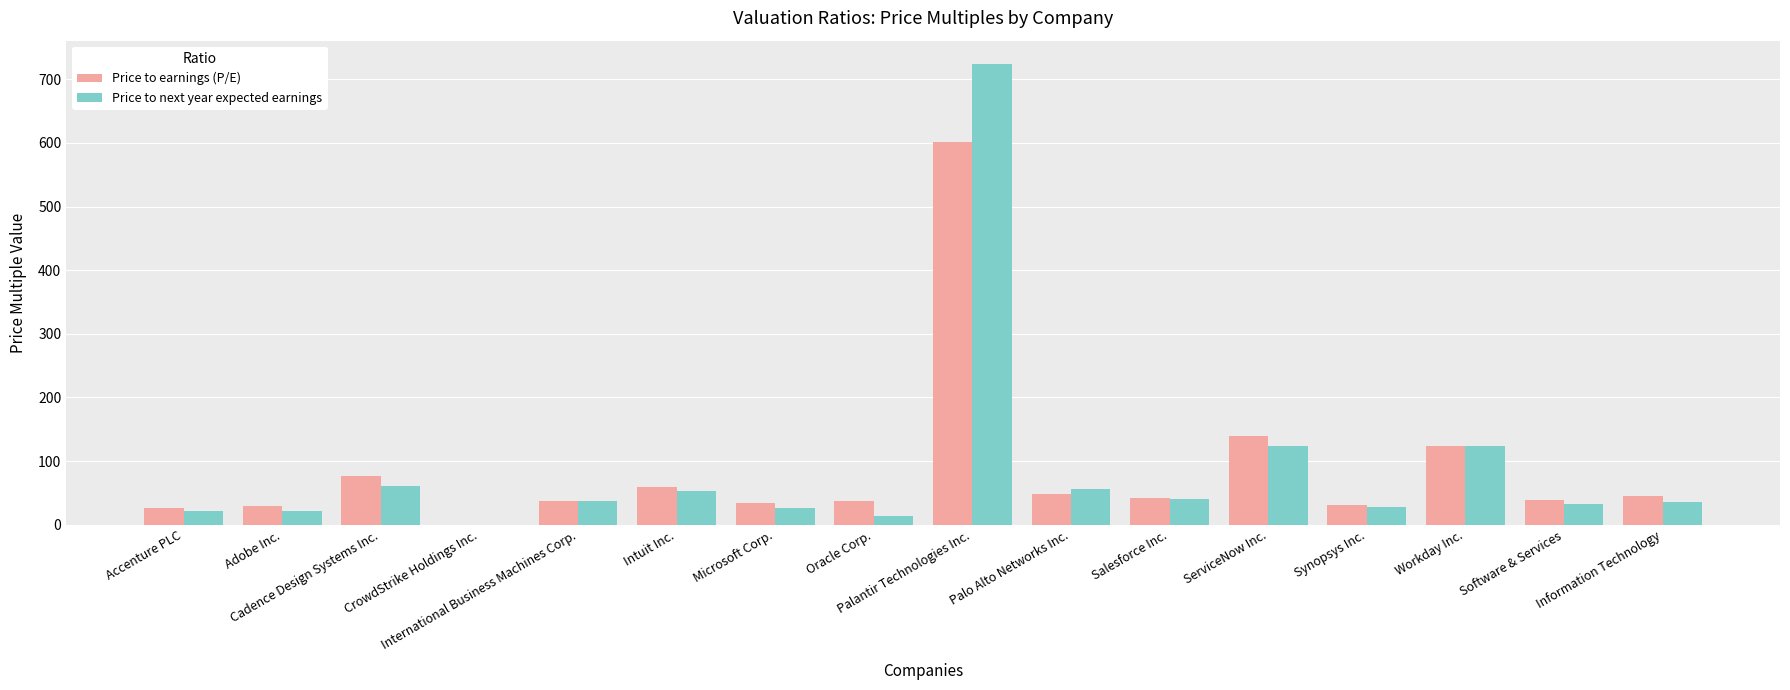

Which series has the largest range (max minus min)?

Price to next year expected earnings